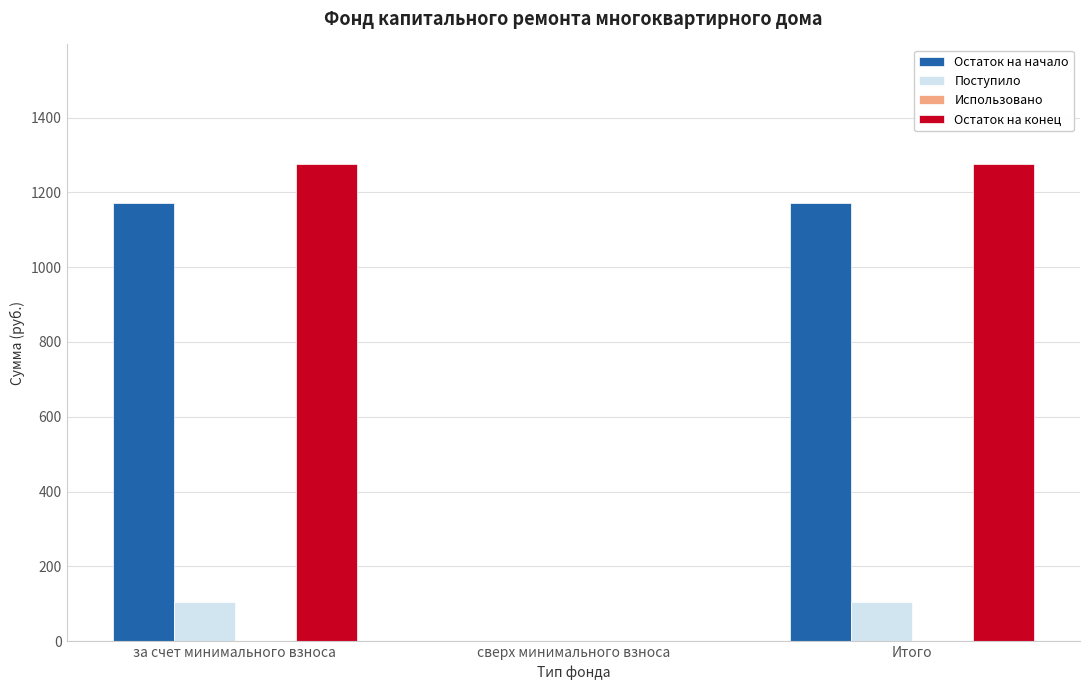

Reading right to left, extract all data points from this chart.

Остаток на начало: Итого=1172.8	сверх минимального взноса=0.0	за счет минимального взноса=1172.8
Поступило: Итого=103.9	сверх минимального взноса=0.0	за счет минимального взноса=103.9
Остаток на конец: Итого=1276.7	сверх минимального взноса=0.0	за счет минимального взноса=1276.7